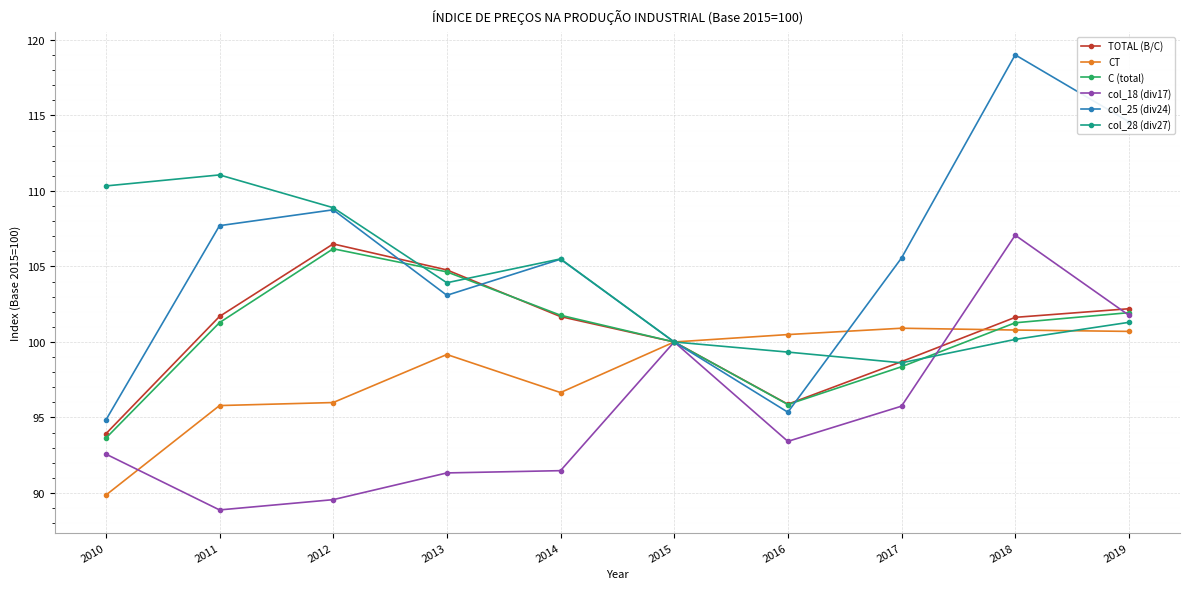

What is the smallest value displayed?

88.9